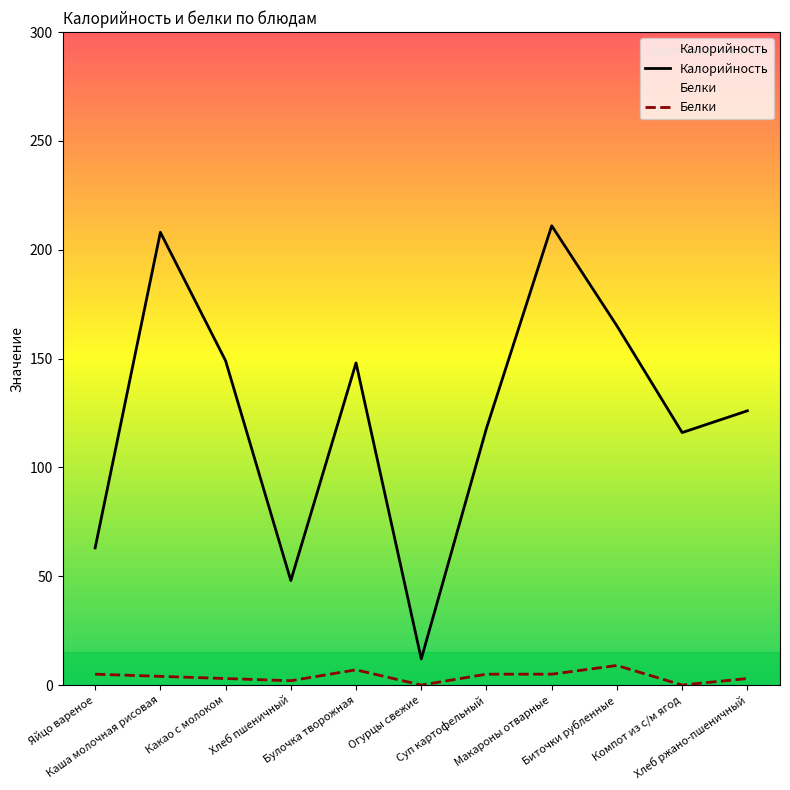

Is this an area chart (filled region under the line)?

No